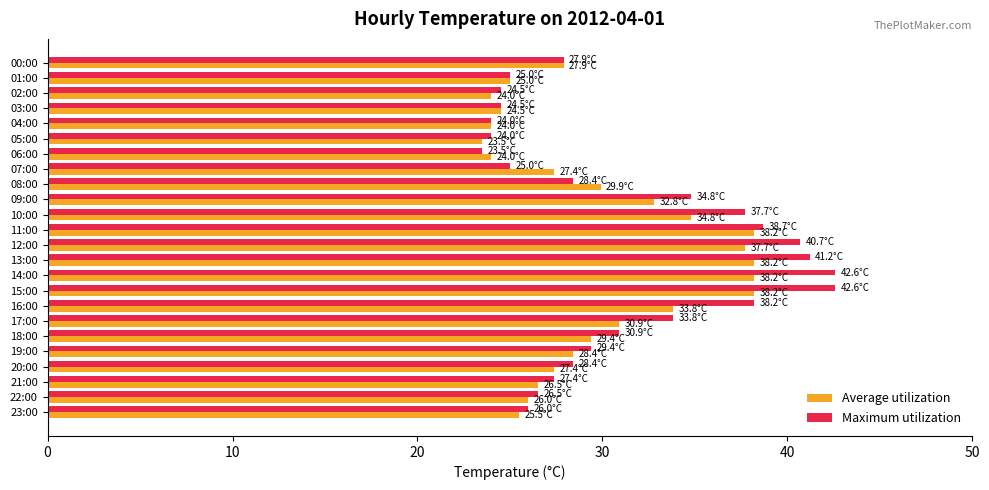

Where is Maximum utilization nearest to the value 33?

17:00